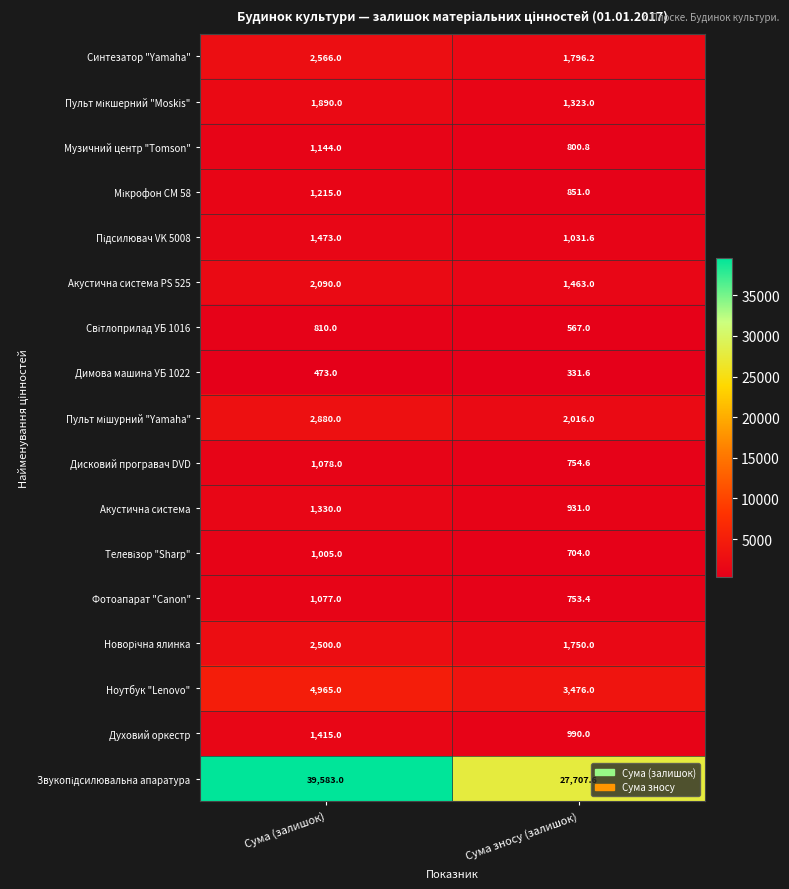

What is the spread (max minus min) of values at Сума зносу (залишок)?

27376.0